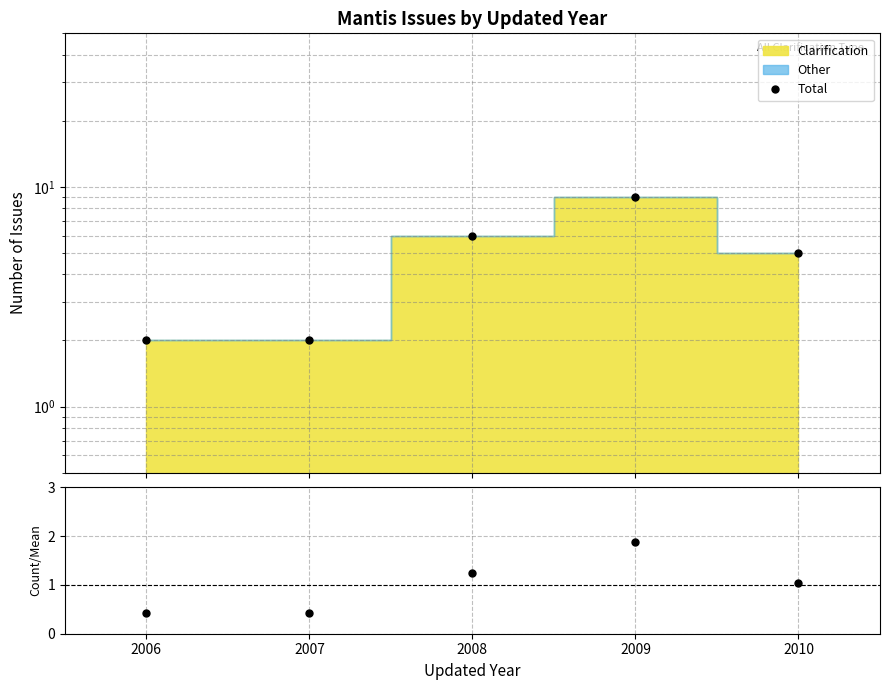

True or false: Count/Mean has a value of 0.4 at 2006.

True